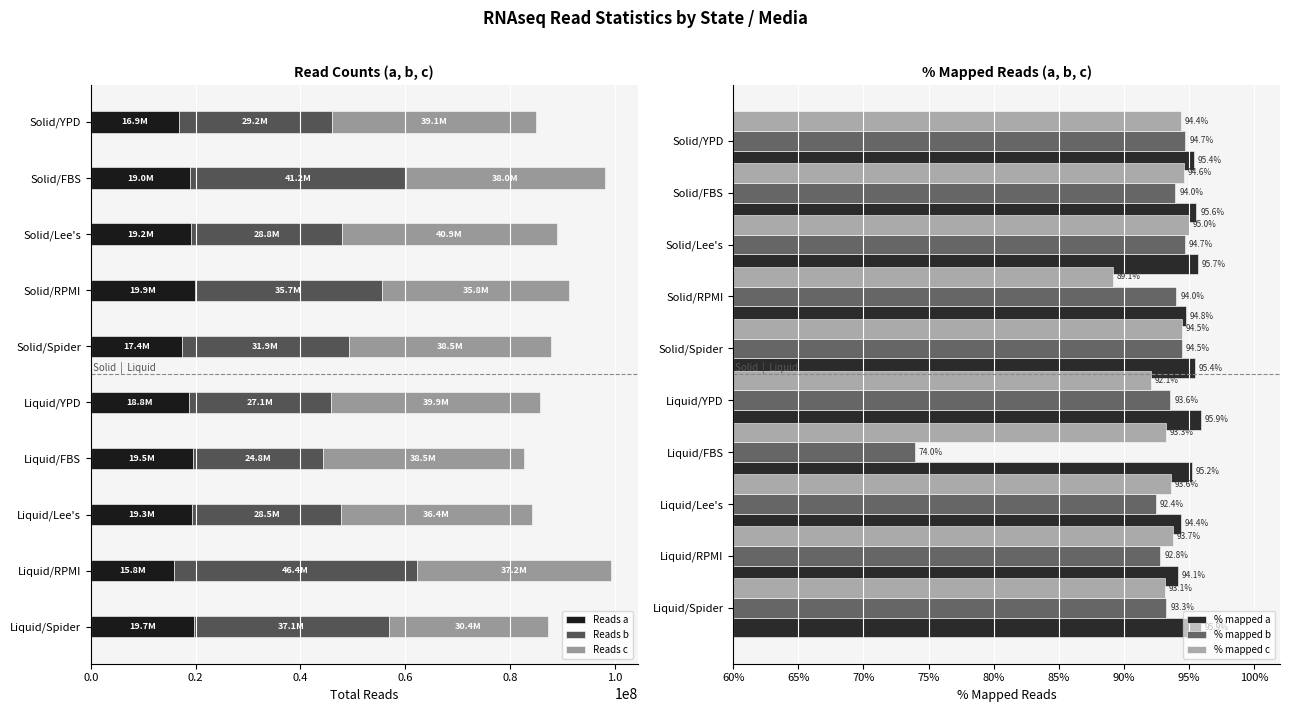

At how many categories does at least one series exceed 9643084?

10